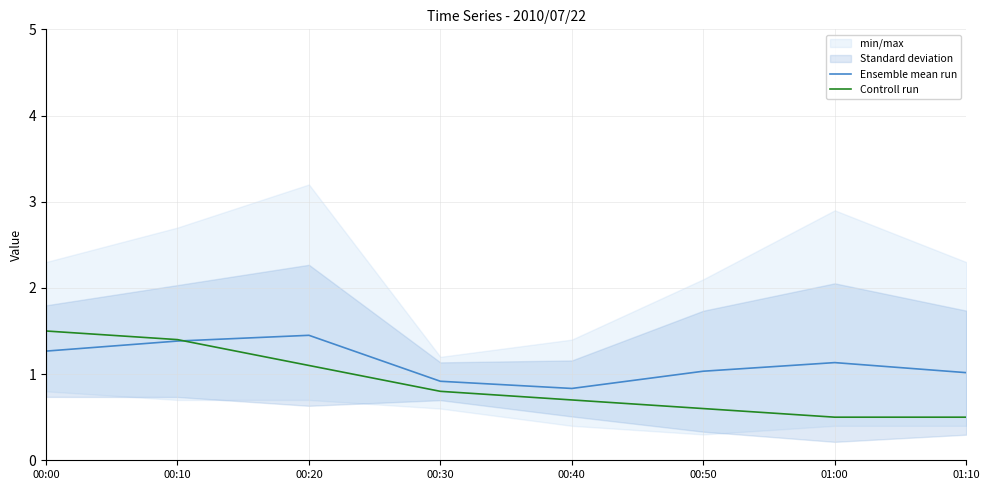

Which series ends up on top after the final intersection of Controll run and Ensemble mean run?

Ensemble mean run